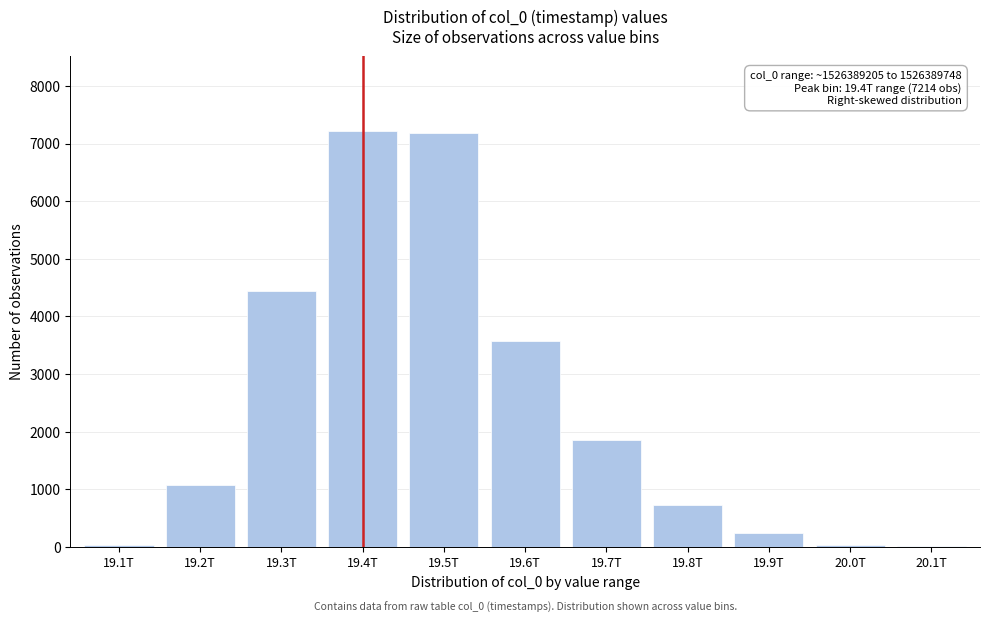

Is it true that the value at 19.2T is 1793?

False